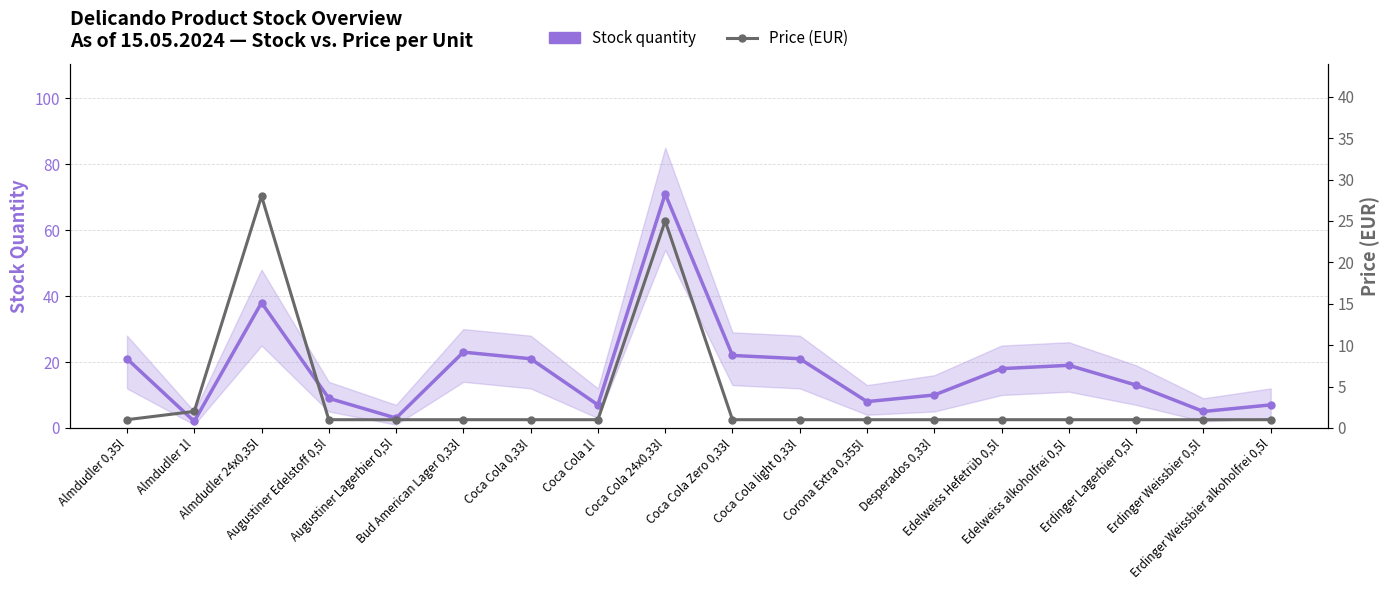

Which label corresponds to the largest value in the chart?

Coca Cola 24x0,33l